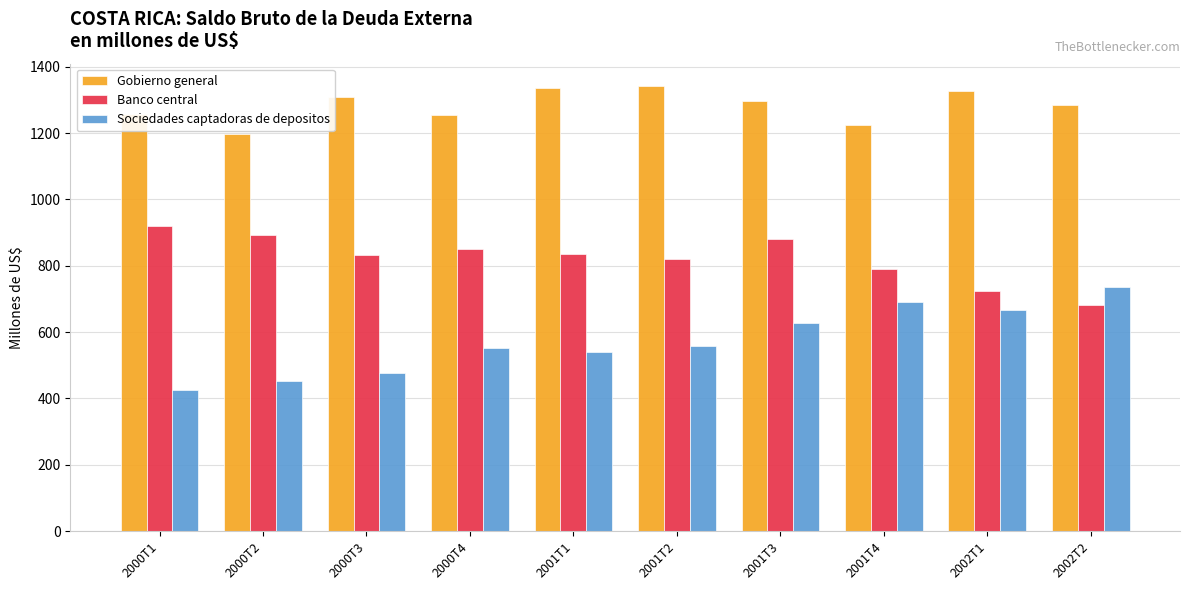

The value of Gobierno general at 2000T2 is 1196.2. True or false?

True